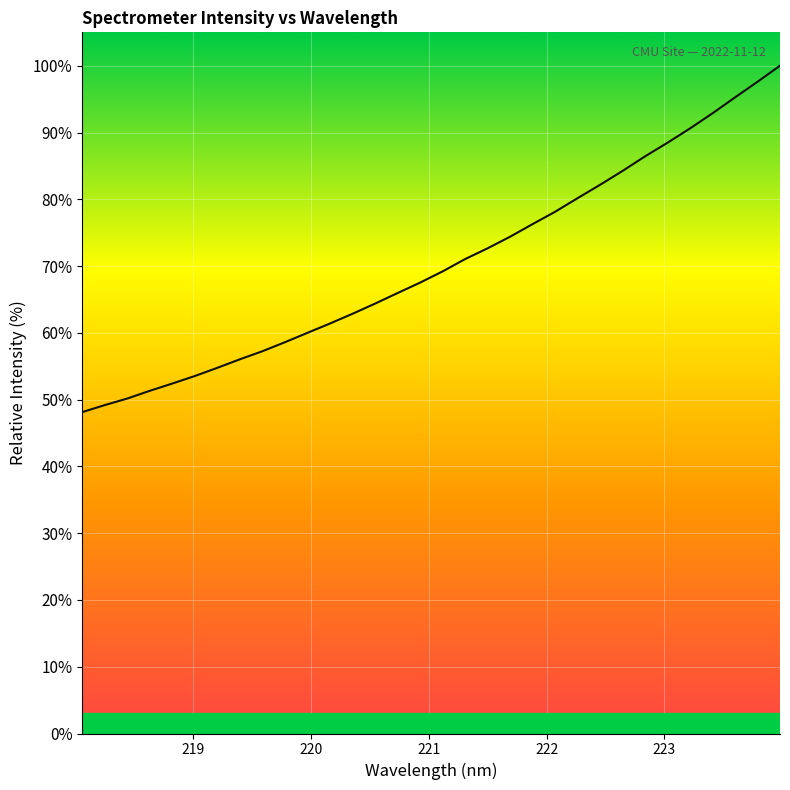

What is the smallest value displayed?

48.1